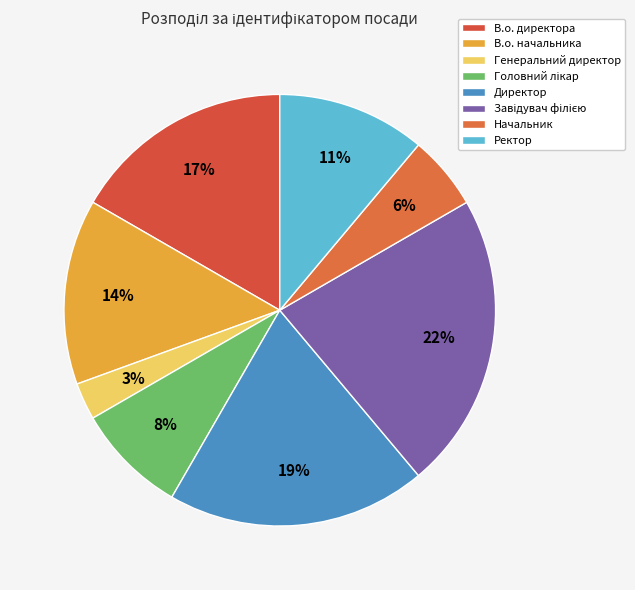

Combined, what portion of the pie is В.о. директора and Директор?

36.1%